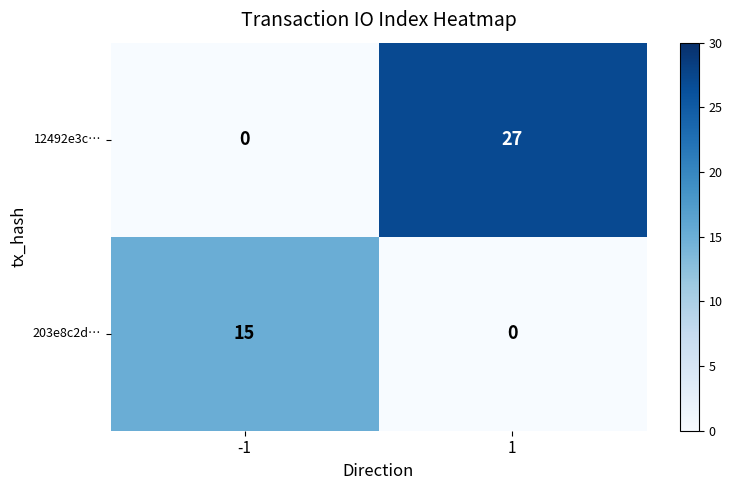

Which series has the widest spread of values?

12492e3c…